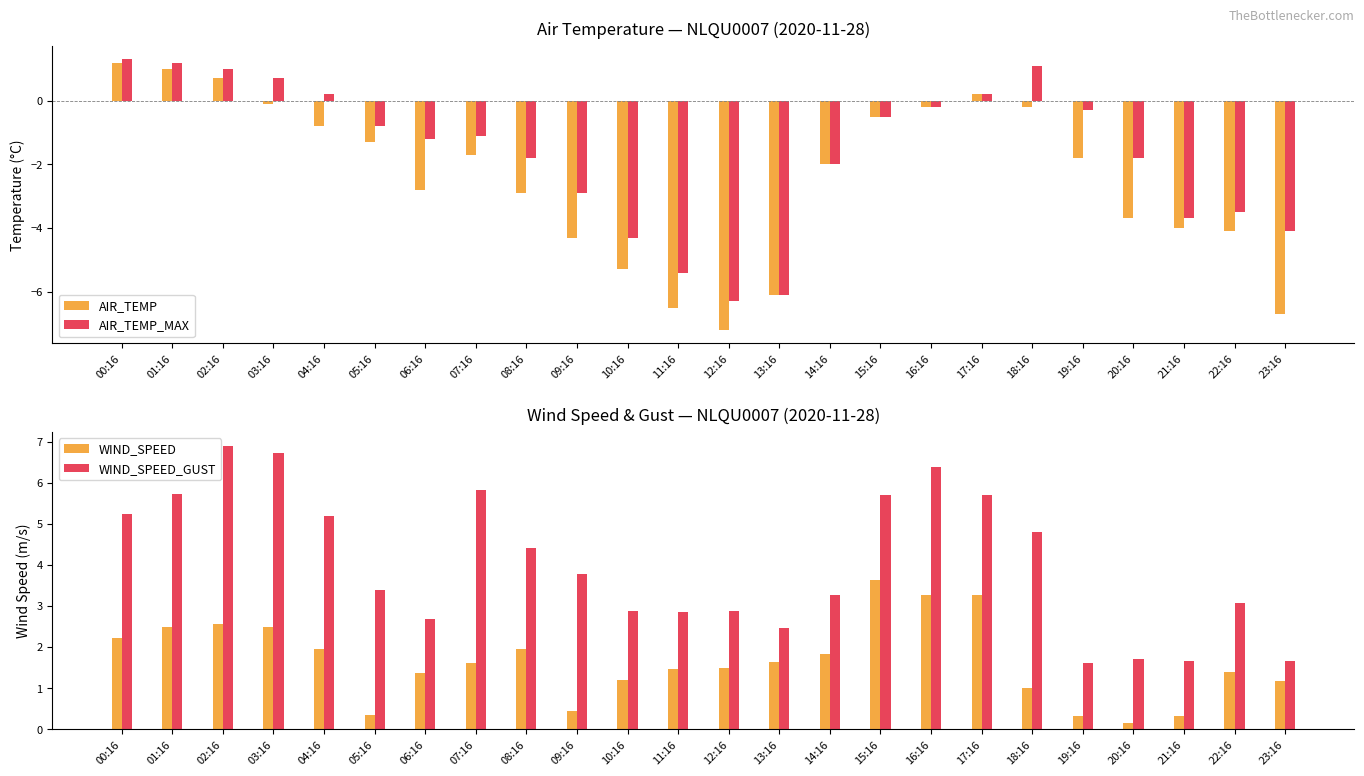

The value of WIND_SPEED at 14:16 is 1.2. True or false?

False